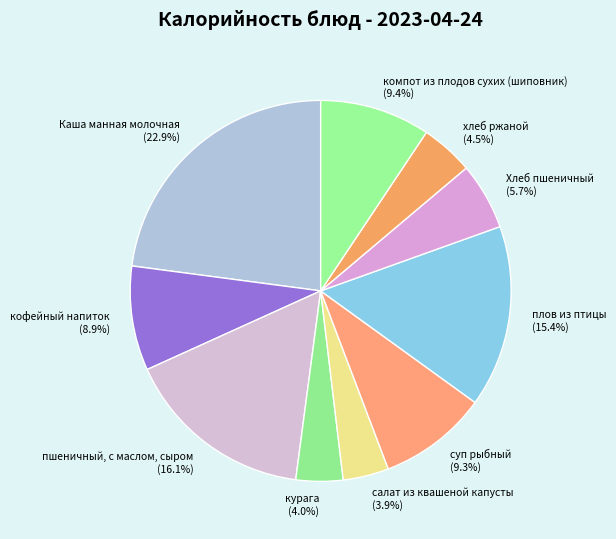

Is the sum of кофейный напиток and салат из квашеной капусты greater than half?

No